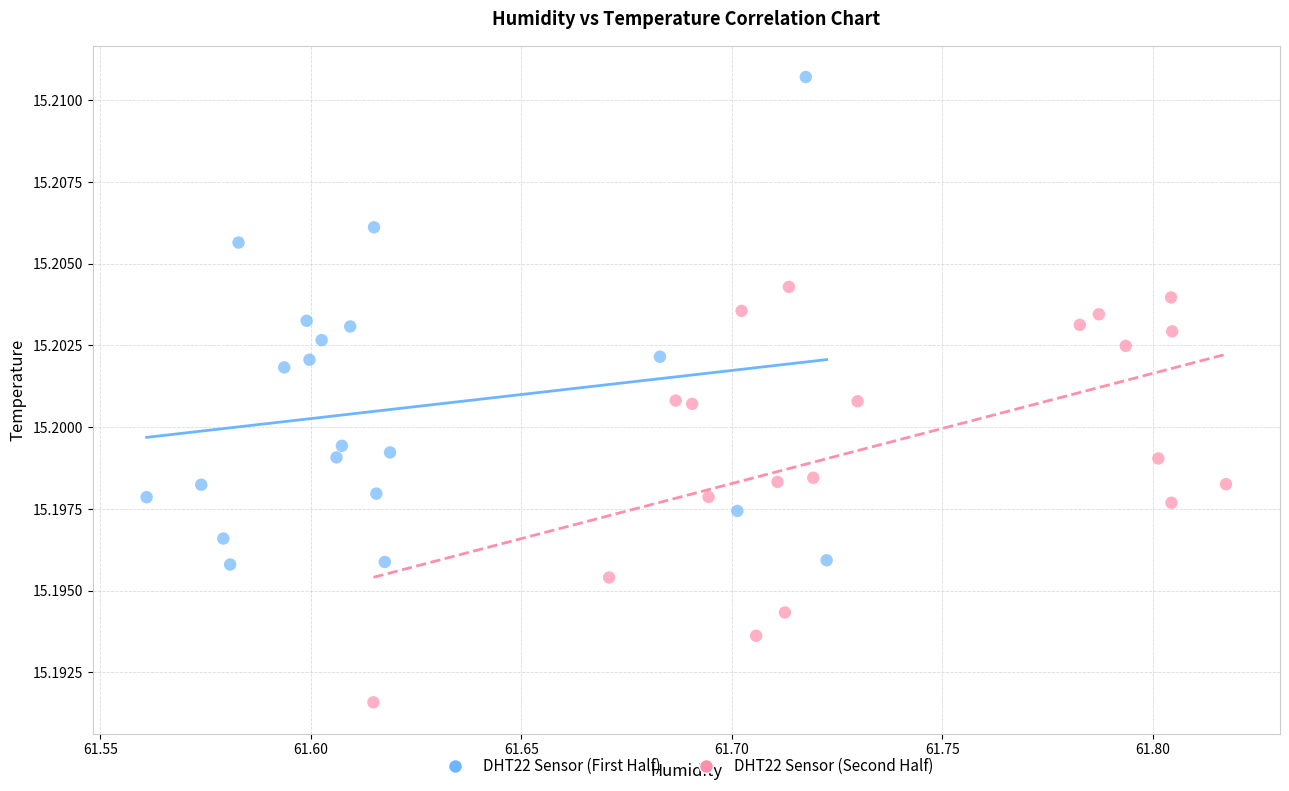

Which series reaches the maximum Y coordinate?

DHT22 Sensor (First Half)